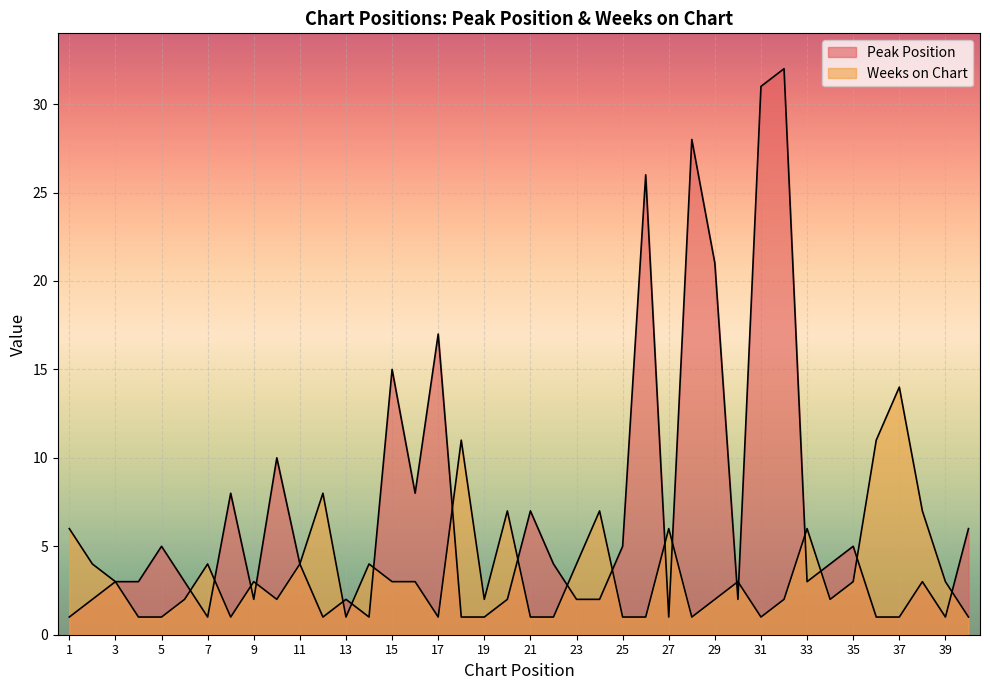

What is the minimum value for Peak Position?

1